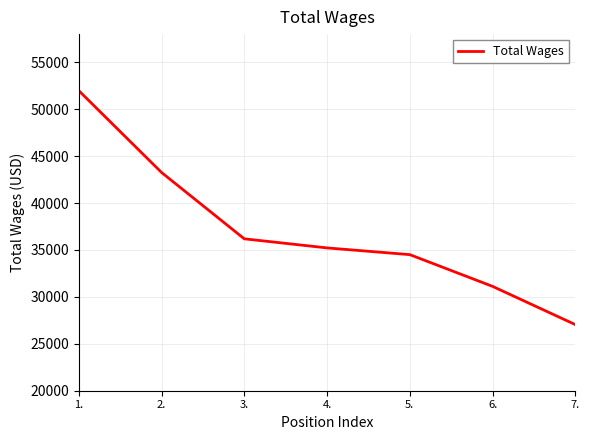

Reading right to left, list all the values displayed in this chart.

27045	31119	34501	35218	36187	43260	51981